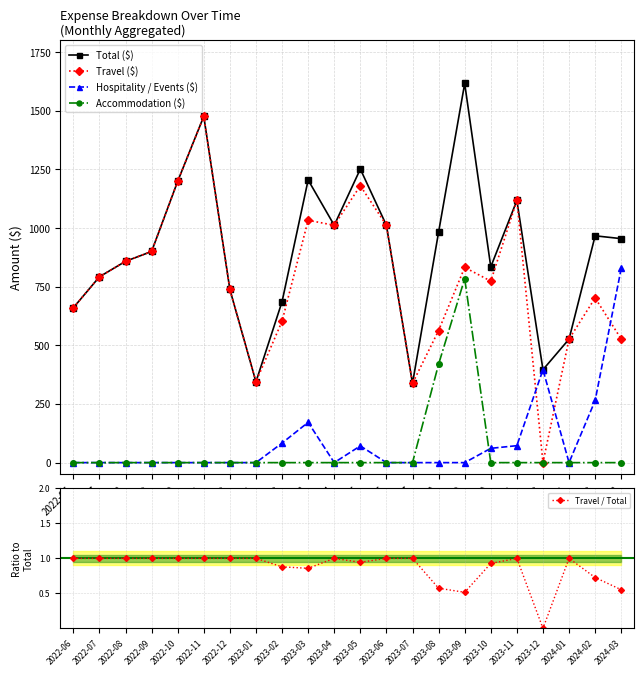

How many values in the Total ($) series are below 954?

11